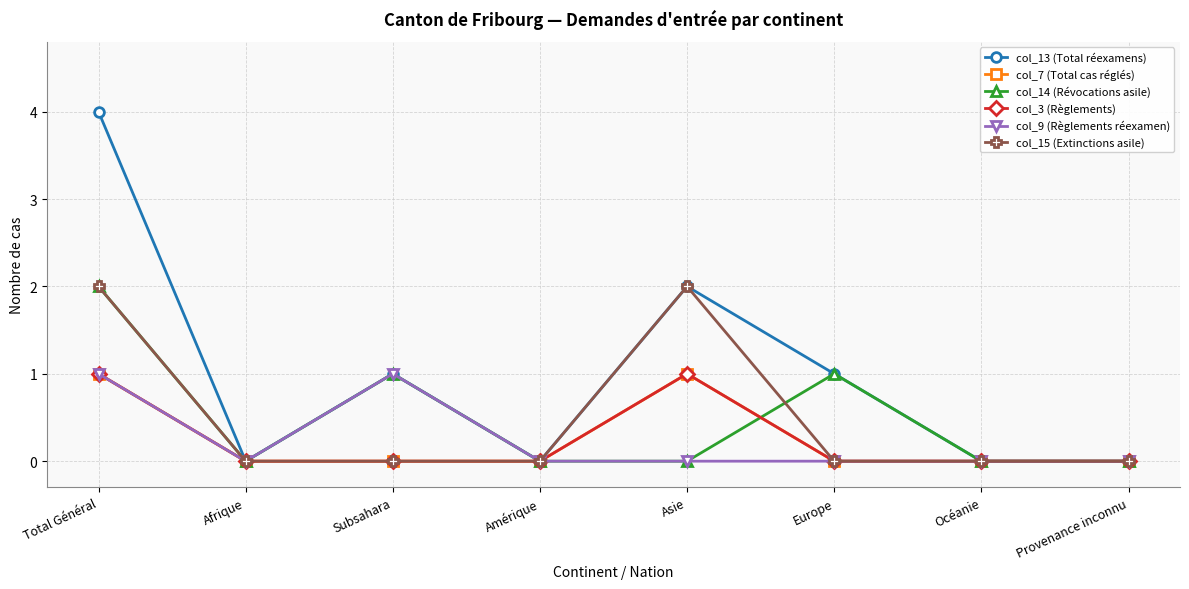

True or false: col_14 (Révocations asile) and col_9 (Règlements réexamen) intersect in this chart.

False